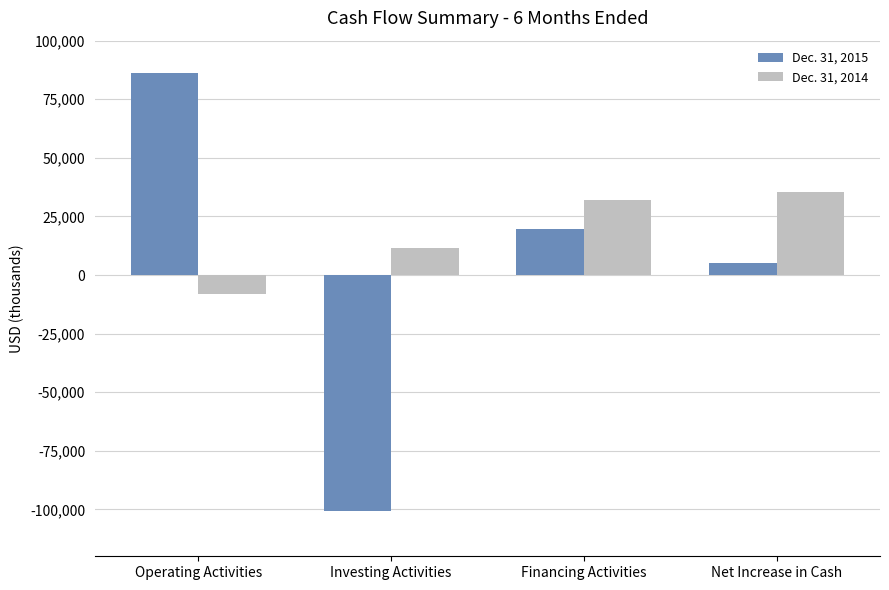

Reading left to right, list all the values displayed in this chart.

Dec. 31, 2015: Operating Activities=86244	Investing Activities=-100475	Financing Activities=19446	Net Increase in Cash=5215
Dec. 31, 2014: Operating Activities=-8115	Investing Activities=11643	Financing Activities=32078	Net Increase in Cash=35606